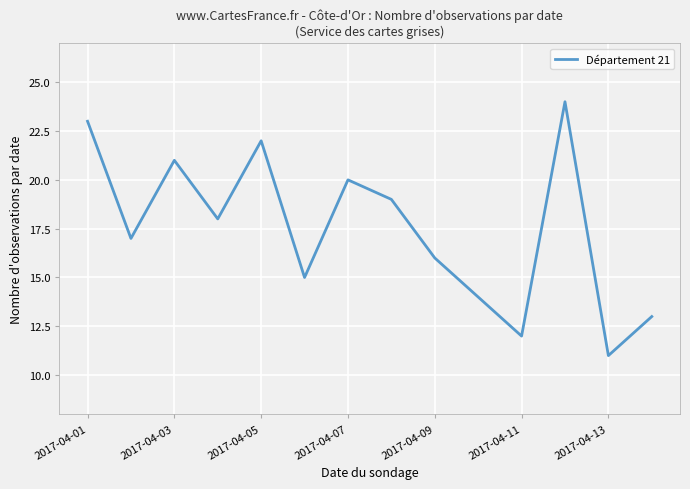

Does the chart have visible grid lines?

Yes